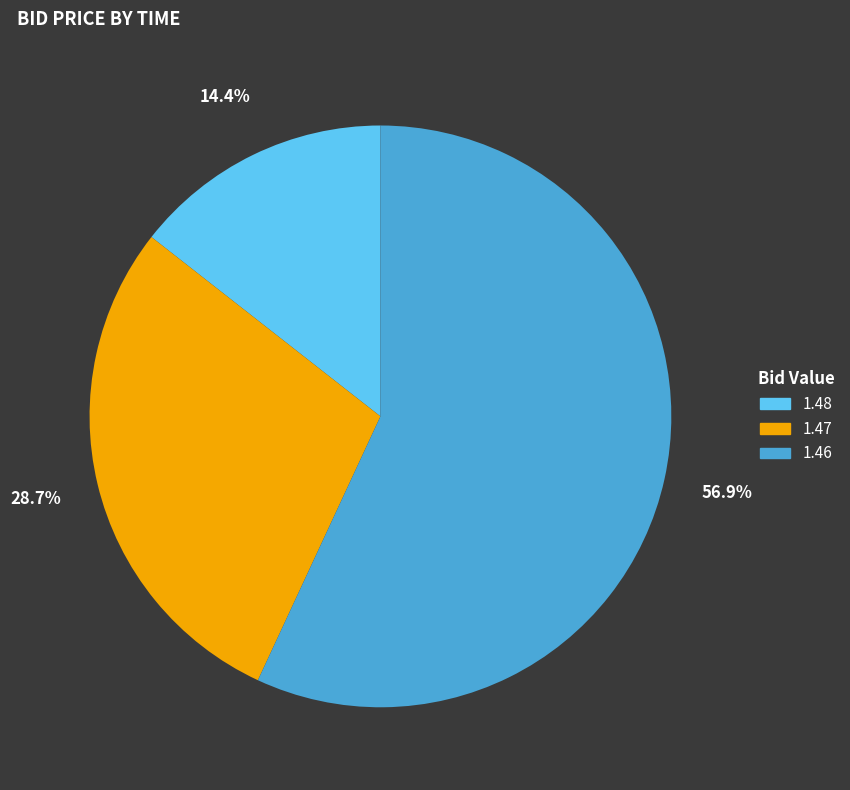

Is there any slice that represents more than half of the pie?

Yes